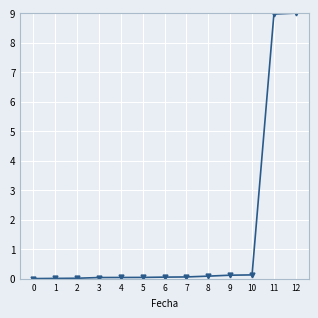

What is the difference between the values at 3 and 10?

0.1